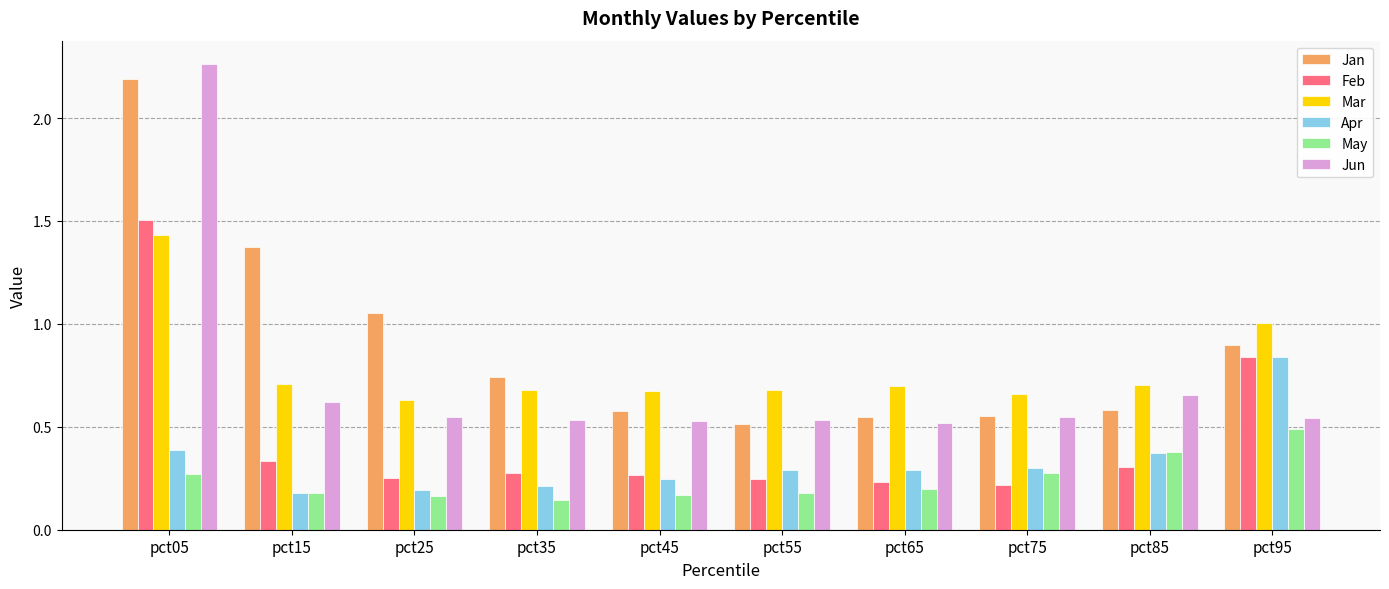

Which series has the largest range (max minus min)?

Jun